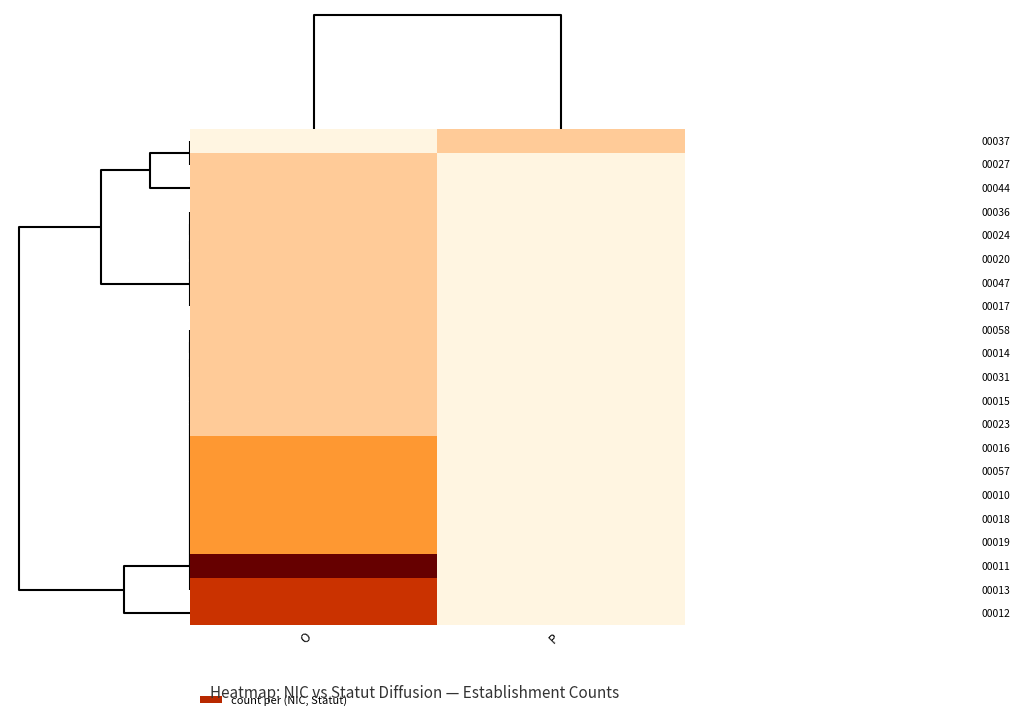

What is the greatest value displayed?

4